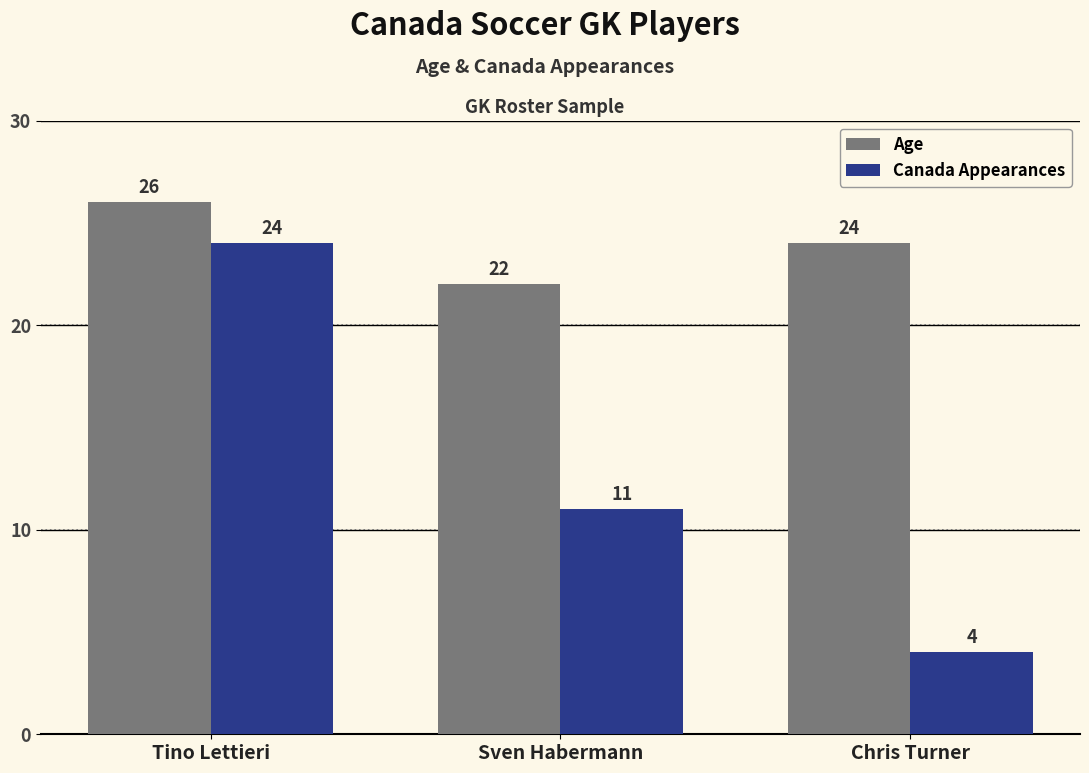

What is the total value across all series at Sven Habermann?

33